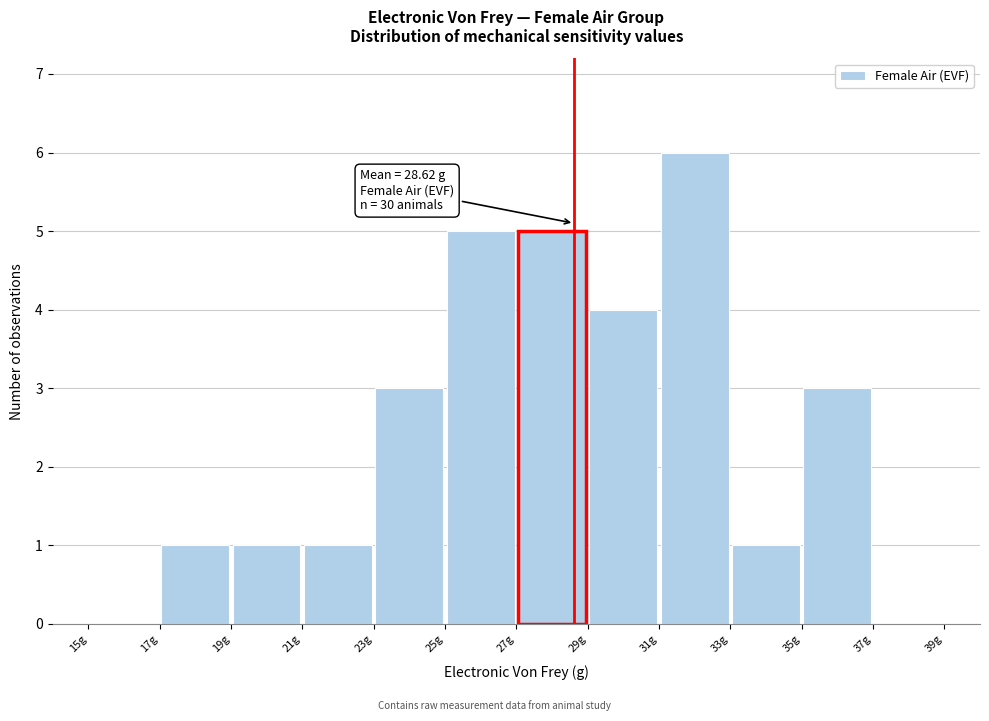

Over which range of the x-axis is the bar tallest?

31 to 33